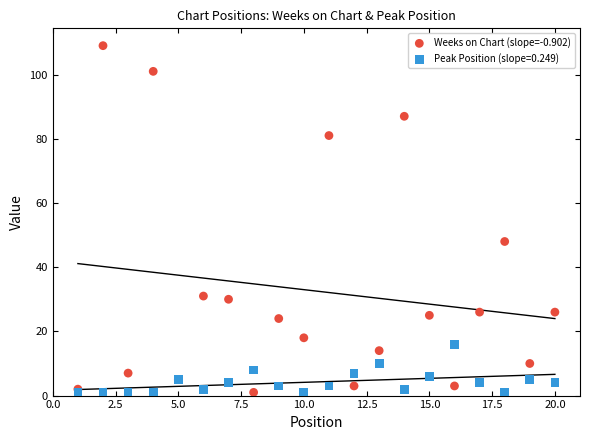

Across all series, what Y value is closest to 55?

48